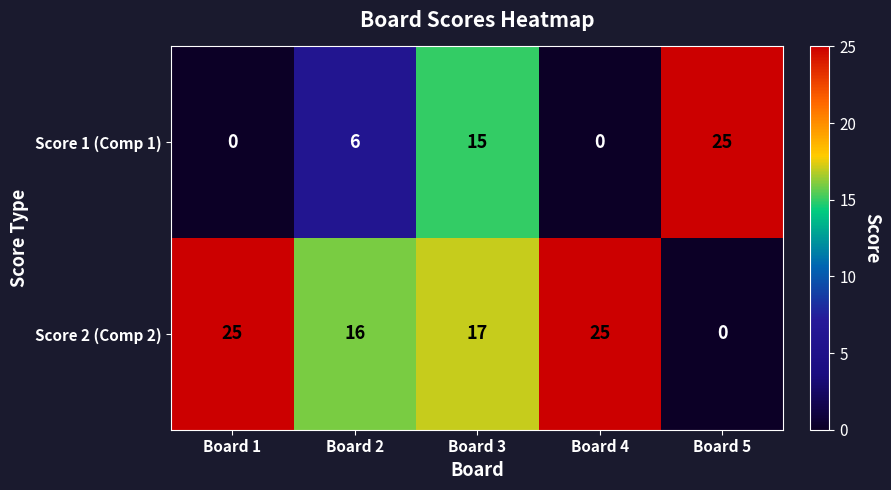

What is the difference between the maximum and minimum values in the Score 2 (Comp 2) series?

25